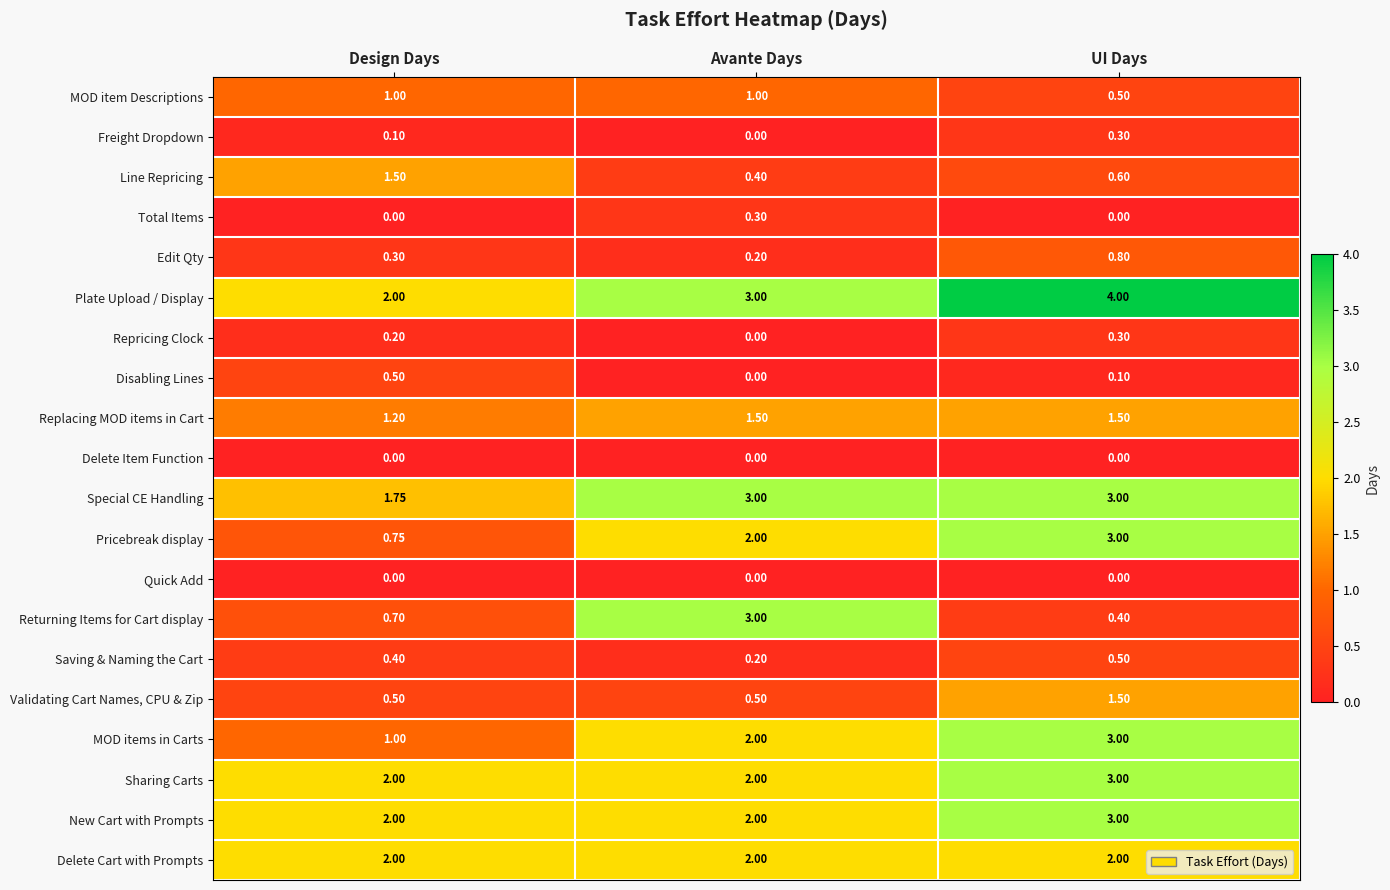

List the labels in order of Freight Dropdown value, smallest first.

Avante Days, Design Days, UI Days